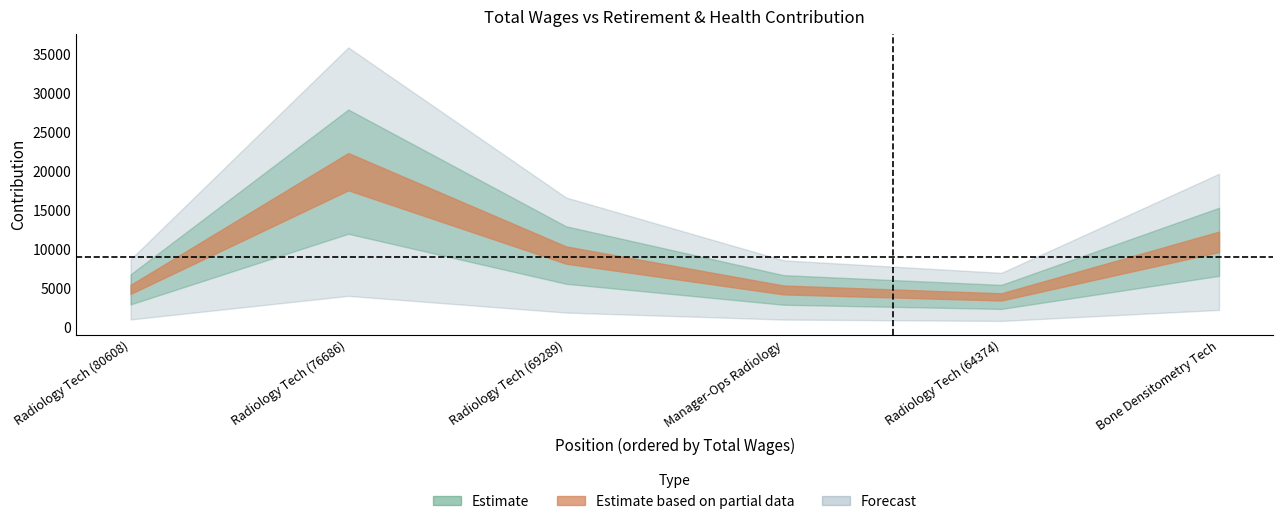

What is the difference between the values at Radiology Tech (76686) and Bone Densitometry Tech?

9013